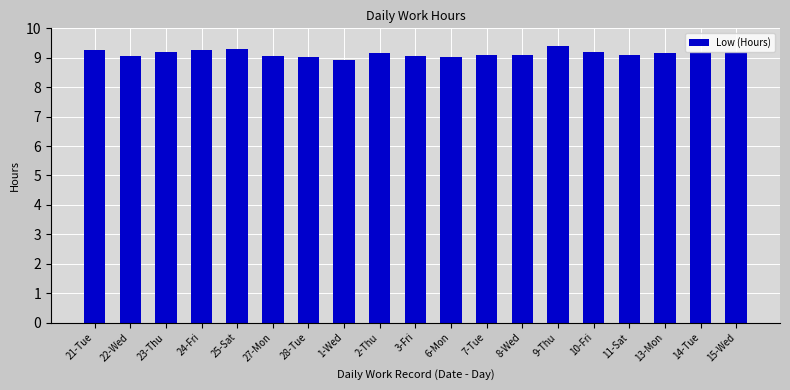

Does the chart contain stacked bars?

No